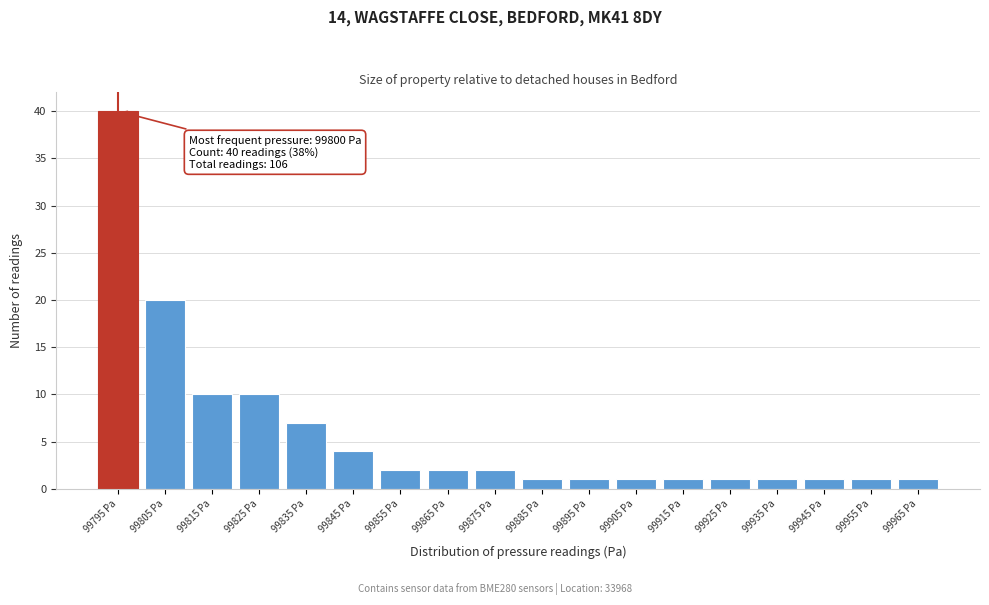

Reading left to right, extract all data points from this chart.

40	20	10	10	7	4	2	2	2	1	1	1	1	1	1	1	1	1